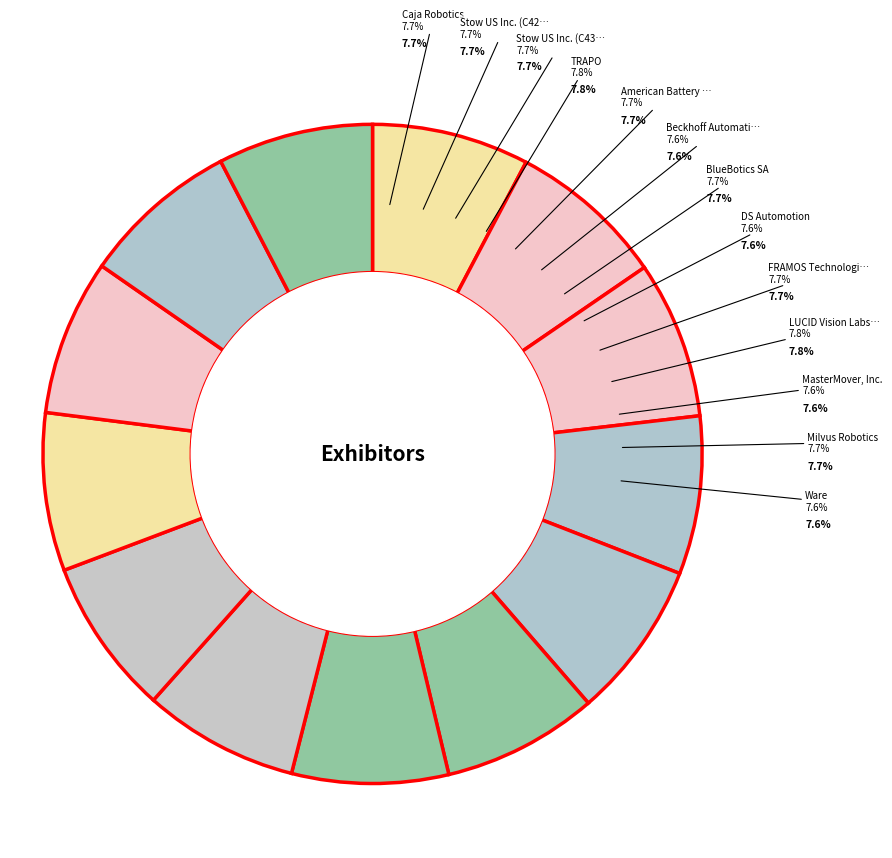

Does MasterMover, Inc. account for over 50% of the chart?

No